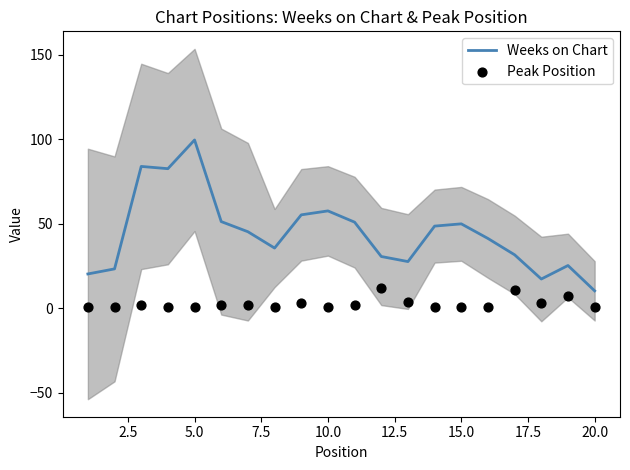

What are all the series names shown in the legend?

Weeks on Chart, Peak Position